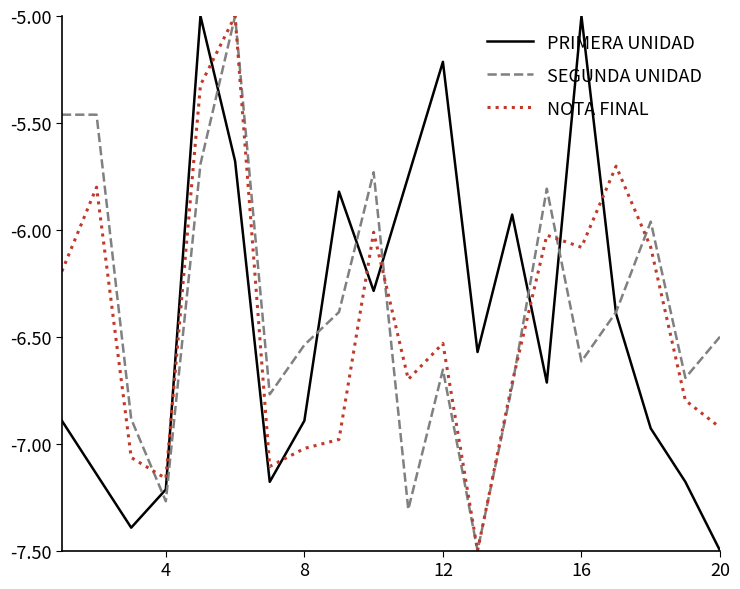

Which series ends up on top after the final intersection of NOTA FINAL and PRIMERA UNIDAD?

NOTA FINAL